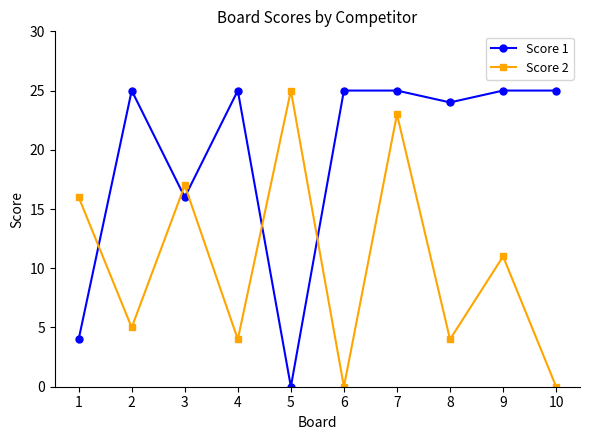

Between 1 and 9, which series saw the biggest shift?

Score 1